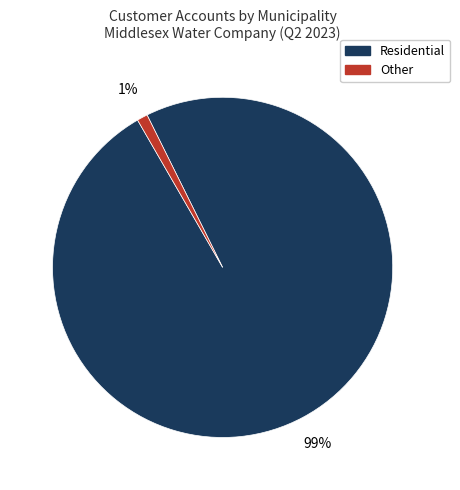

Count the number of slices in the pie.

2